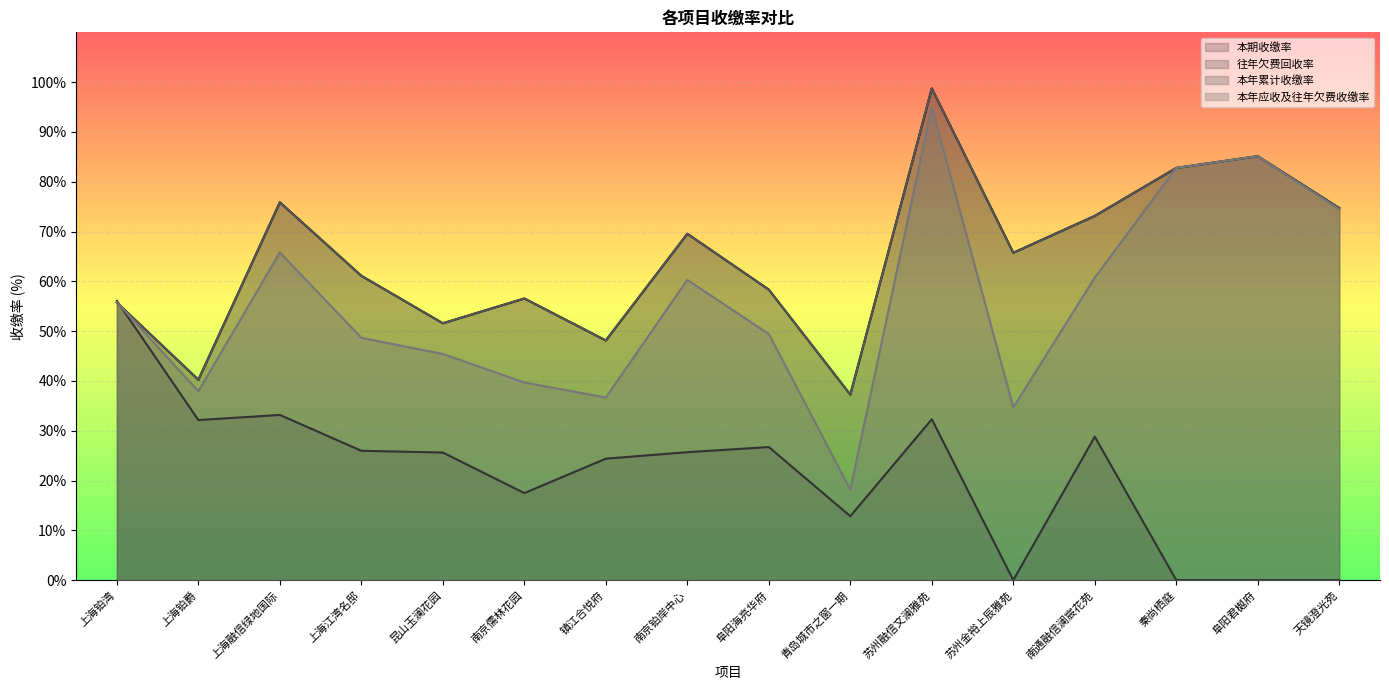

Reading left to right, transcribe all the data shown in this chart.

本期收缴率: 上海铂湾=55.7	上海铂爵=40.2	上海融信绿地国际=75.9	上海江湾名邸=61.1	昆山玉澜花园=51.6	南京儒林花园=56.6	镇江合悦府=48.1	南京铂岸中心=69.5	阜阳海亮华府=58.3	青岛城市之窗一期=37.3	苏州融信文澜雅苑=98.7	苏州金裕上辰雅苑=65.7	南通融信澜宸花苑=73.1	秦尚栖庭=82.8	阜阳君樾府=85.1	天镜澄光苑=74.7
往年欠费回收率: 上海铂湾=56.1	上海铂爵=32.1	上海融信绿地国际=33.2	上海江湾名邸=26.0	昆山玉澜花园=25.6	南京儒林花园=17.5	镇江合悦府=24.4	南京铂岸中心=25.7	阜阳海亮华府=26.7	青岛城市之窗一期=12.8	苏州融信文澜雅苑=32.3	苏州金裕上辰雅苑=0.0	南通融信澜宸花苑=28.8	秦尚栖庭=0.0	阜阳君樾府=0.0	天镜澄光苑=0.0
本年累计收缴率: 上海铂湾=55.7	上海铂爵=40.2	上海融信绿地国际=75.9	上海江湾名邸=61.1	昆山玉澜花园=51.6	南京儒林花园=56.6	镇江合悦府=48.1	南京铂岸中心=69.5	阜阳海亮华府=58.3	青岛城市之窗一期=37.3	苏州融信文澜雅苑=98.7	苏州金裕上辰雅苑=65.7	南通融信澜宸花苑=73.1	秦尚栖庭=82.8	阜阳君樾府=85.1	天镜澄光苑=74.7
本年应收及往年欠费收缴率: 上海铂湾=55.8	上海铂爵=37.9	上海融信绿地国际=65.8	上海江湾名邸=48.7	昆山玉澜花园=45.4	南京儒林花园=39.7	镇江合悦府=36.7	南京铂岸中心=60.3	阜阳海亮华府=49.4	青岛城市之窗一期=18.2	苏州融信文澜雅苑=95.0	苏州金裕上辰雅苑=34.7	南通融信澜宸花苑=60.8	秦尚栖庭=82.8	阜阳君樾府=85.1	天镜澄光苑=74.4